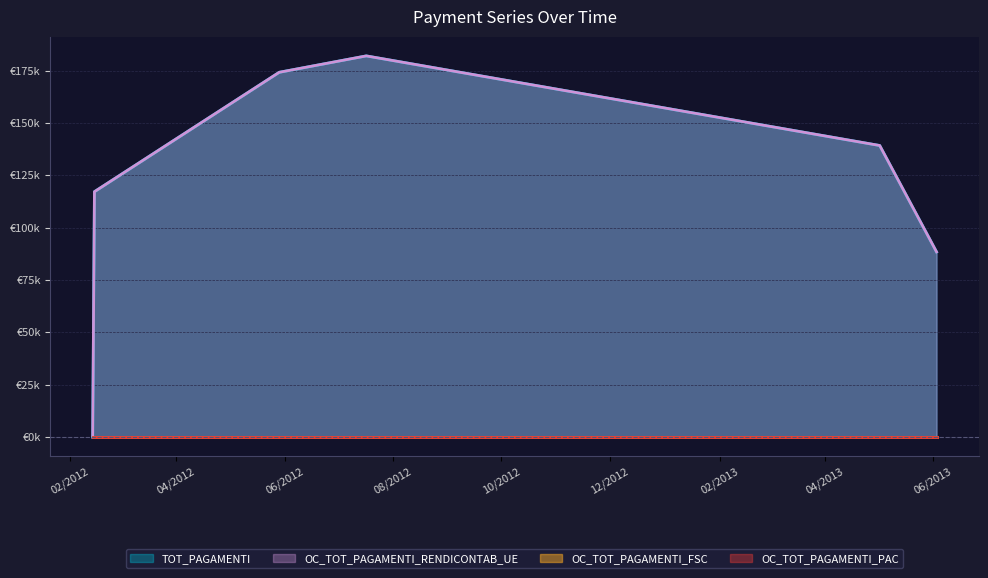

Does the chart display data point markers on the line(s)?

No